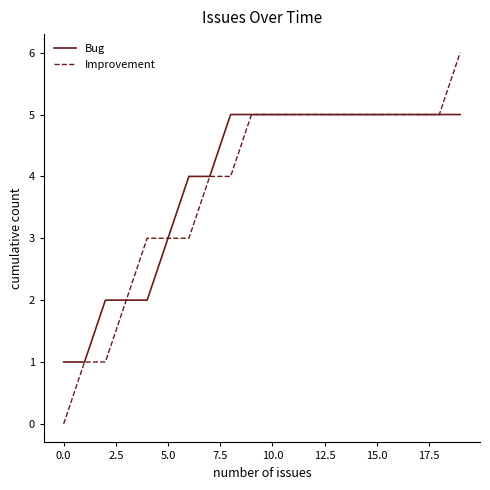

List the series in order of their peak value, lowest first.

Bug, Improvement